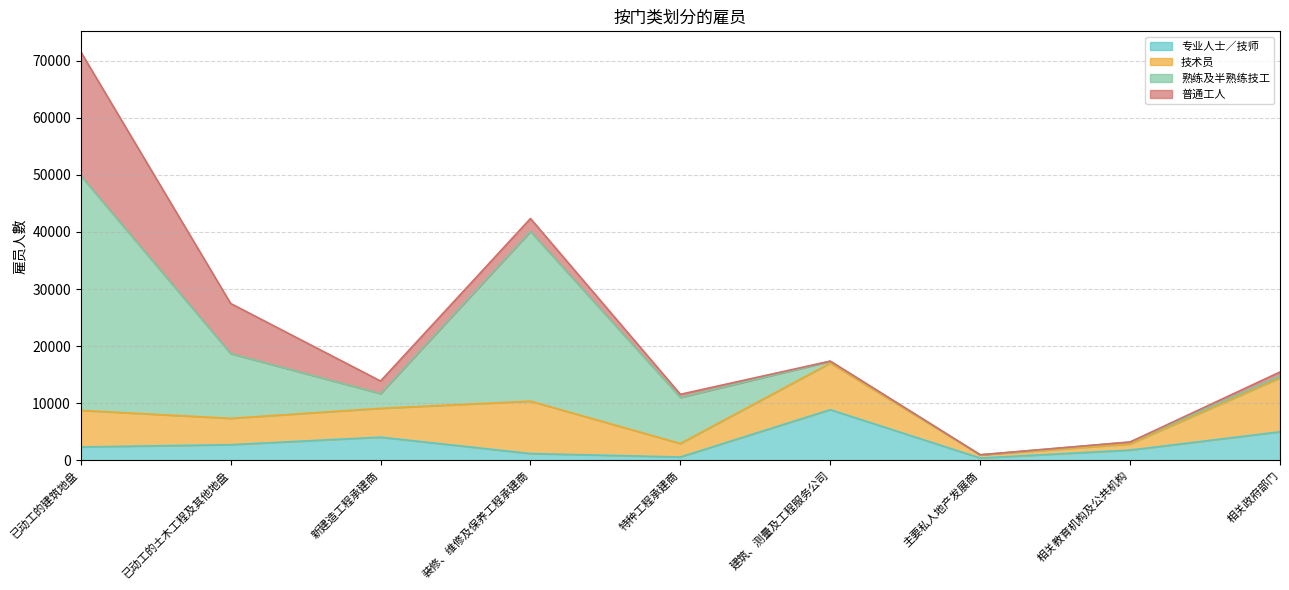

List the labels in order of 普通工人 value, largest first.

已动工的建筑地盘, 已动工的土木工程及其他地盘, 装修、维修及保养工程承建商, 新建造工程承建商, 相关政府部门, 特种工程承建商, 建筑、测量及工程服务公司, 相关教育机构及公共机构, 主要私人地产发展商